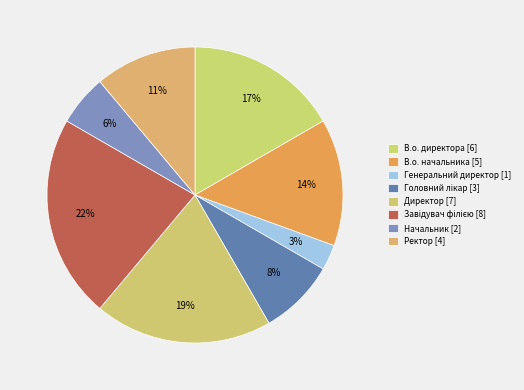

What is the change in value from В.о. начальника to Генеральний директор?

-4